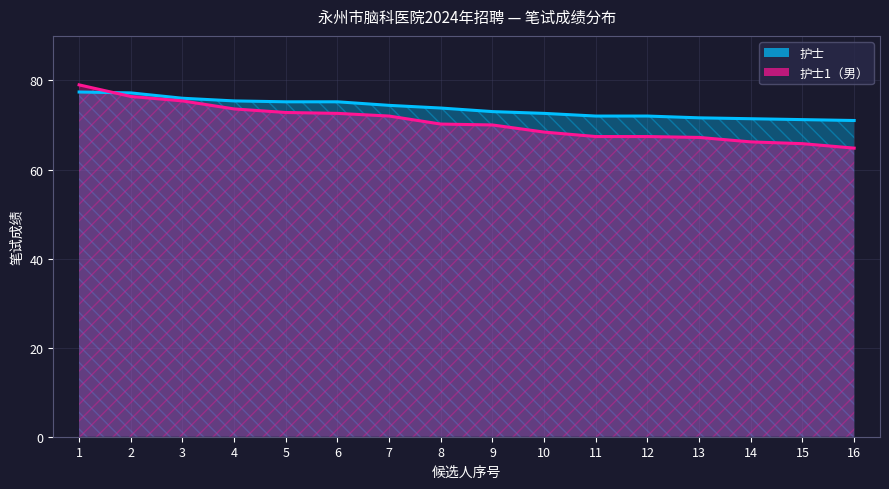

The value of 护士 at 15 is 39.7. True or false?

False